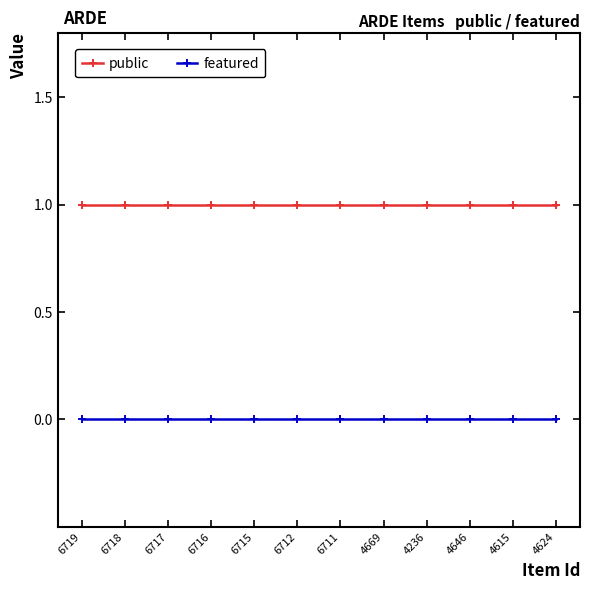

Is the value of featured at 4646 greater than the value of public at 6716?

No